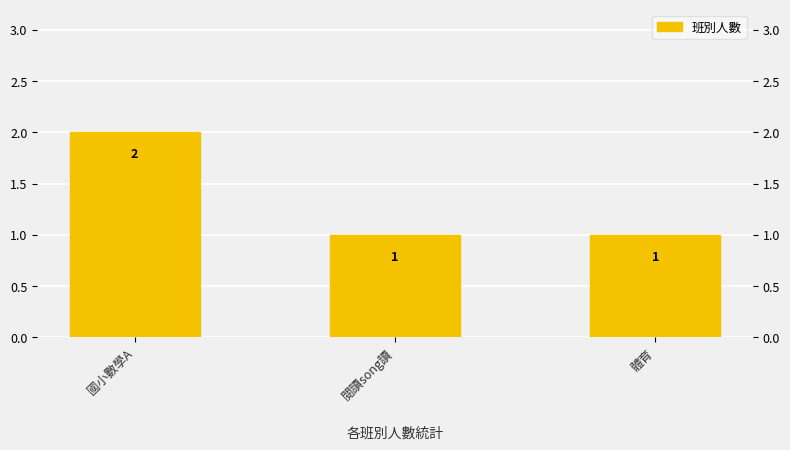

Reading left to right, extract all data points from this chart.

2	1	1